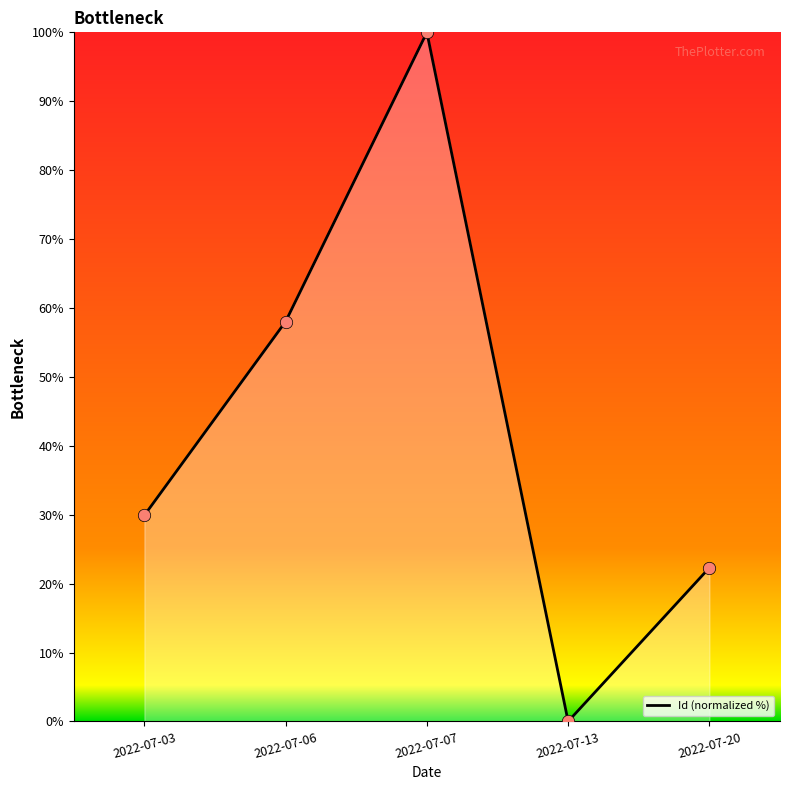

What is the change in value from 2022-07-06 to 2022-07-20?

-35.7